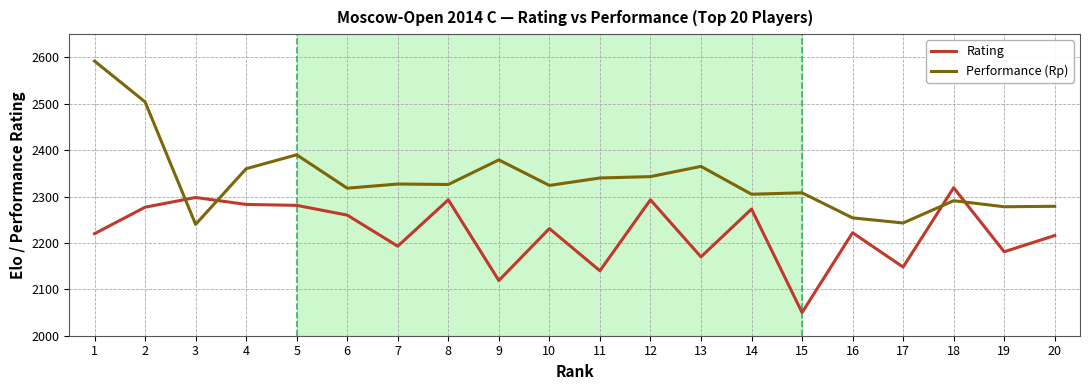

At which category does Performance (Rp) reach its first local valley?

3